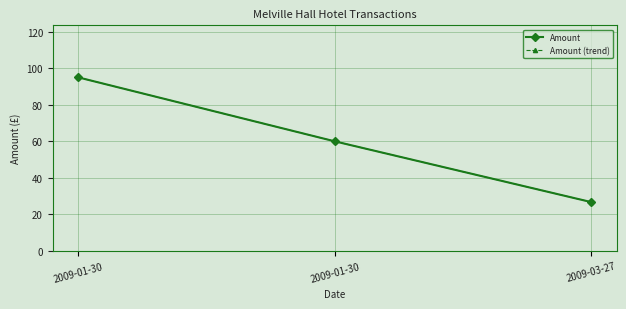

Does the chart display data point markers on the line(s)?

Yes